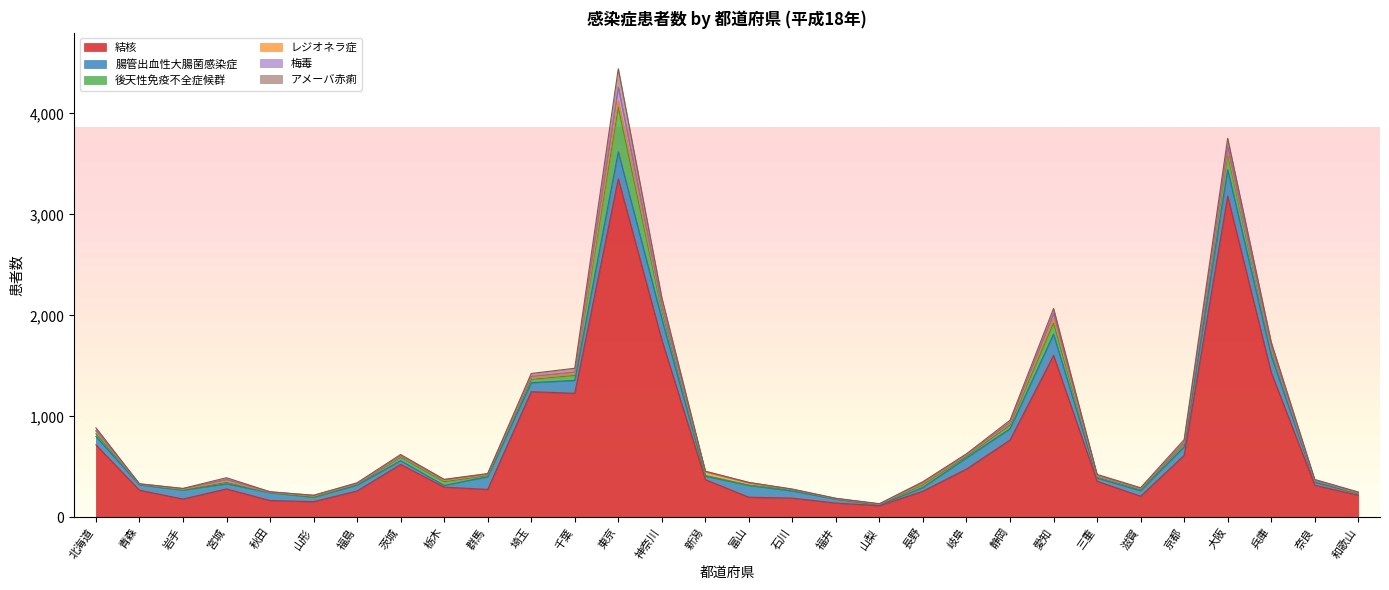

At 茨城, list the series in order from smallest to largest.

梅毒, レジオネラ症, アメーバ赤痢, 後天性免疫不全症候群, 腸管出血性大腸菌感染症, 結核